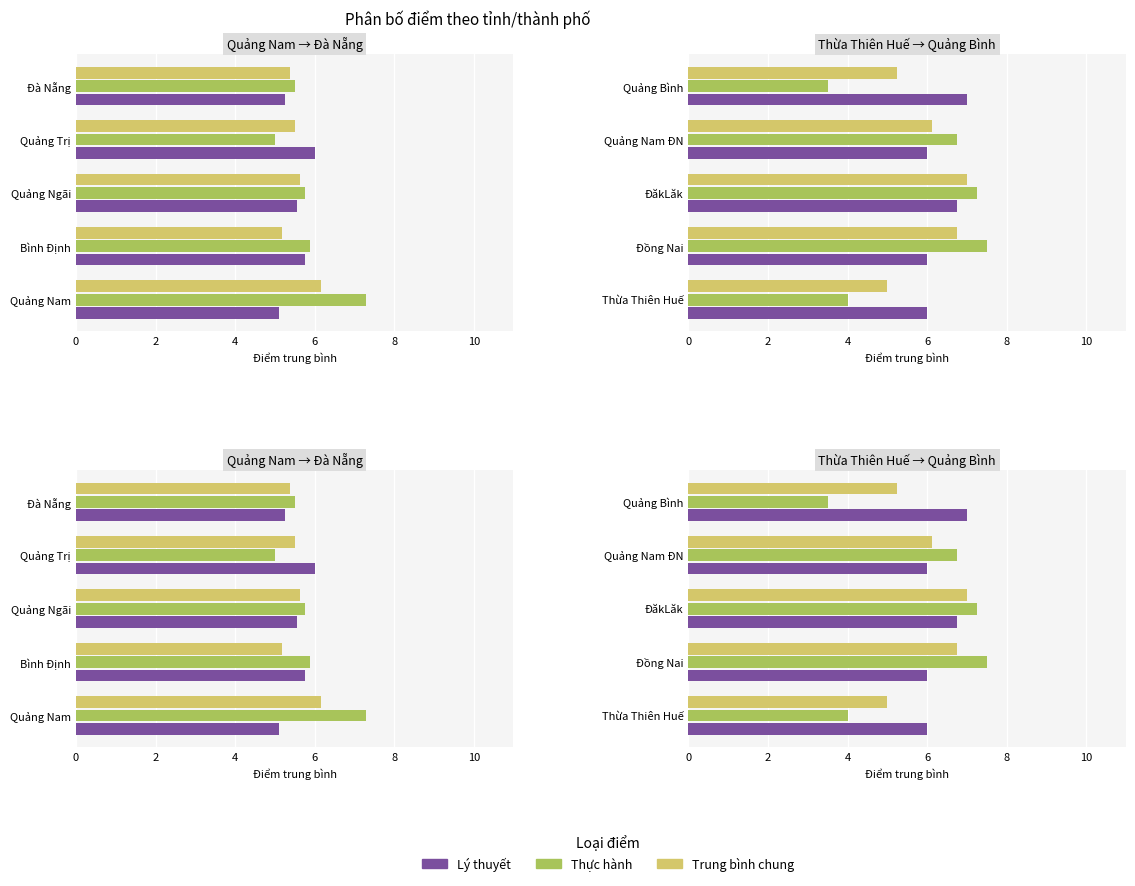

What is the value of the Lý thuyết bar at the 1st from the left?

6.0